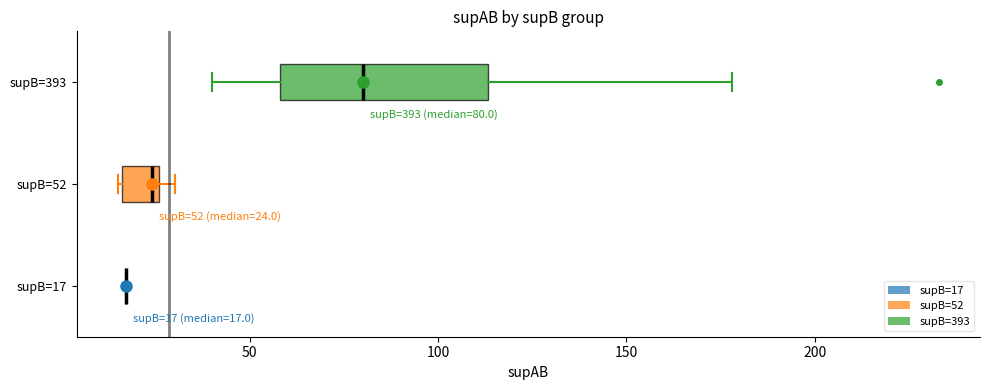

Which box is the widest, from its left edge to its right edge?

supB=393